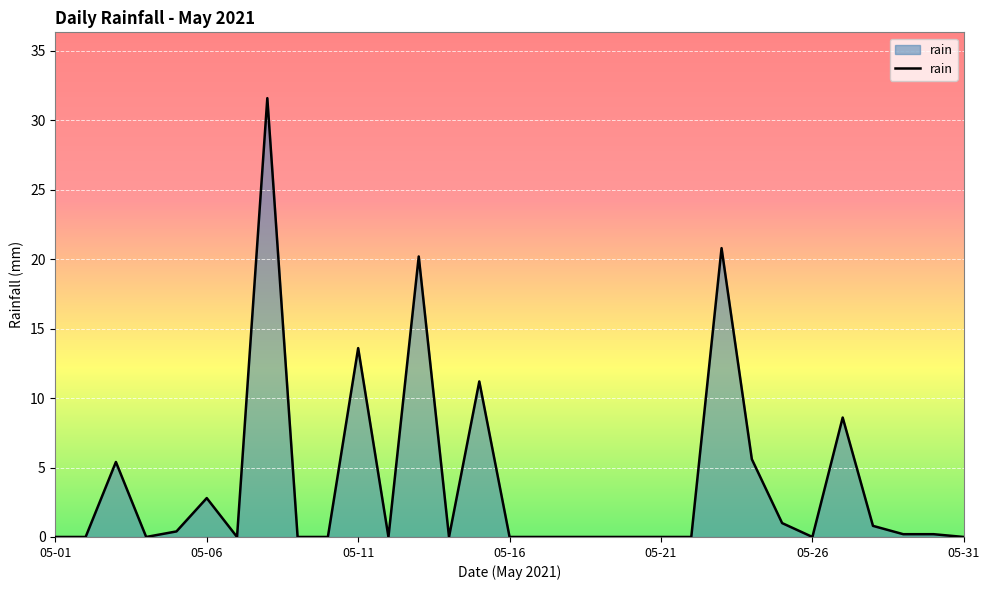

What is the difference between the maximum and minimum values?

31.6